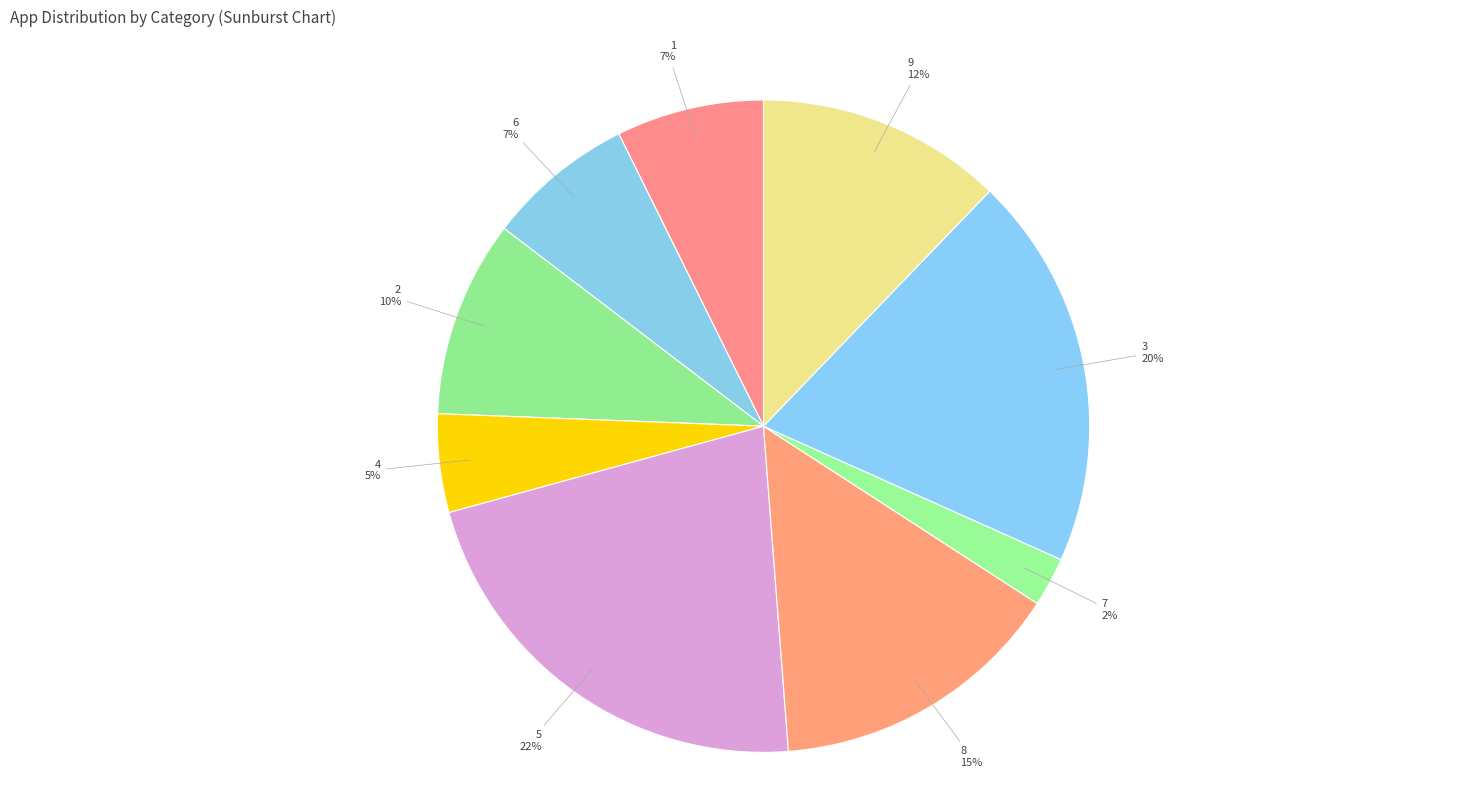

To the nearest percent, what percentage of the pie is 4?

5%